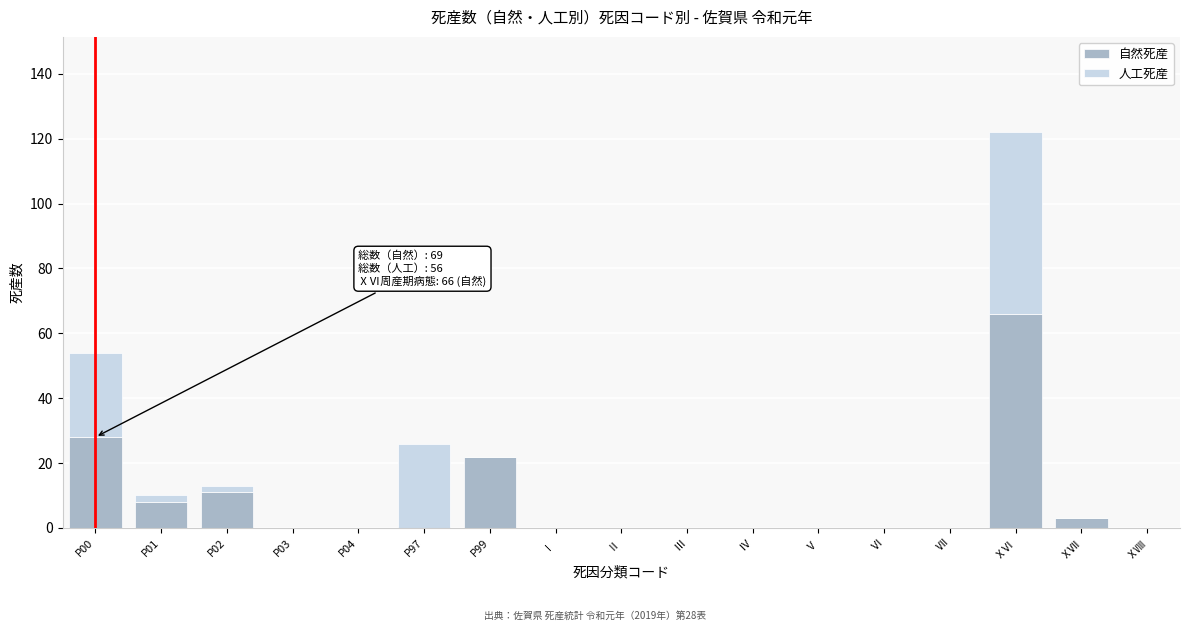

What is the total value across all series at P99?

22